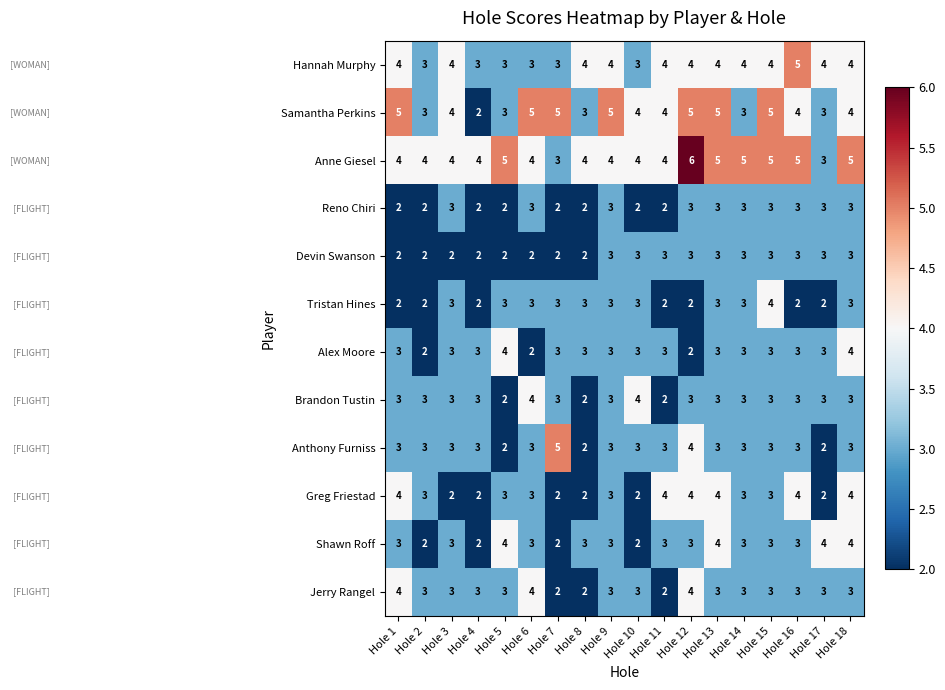

At how many categories does at least one series exceed 2?

18